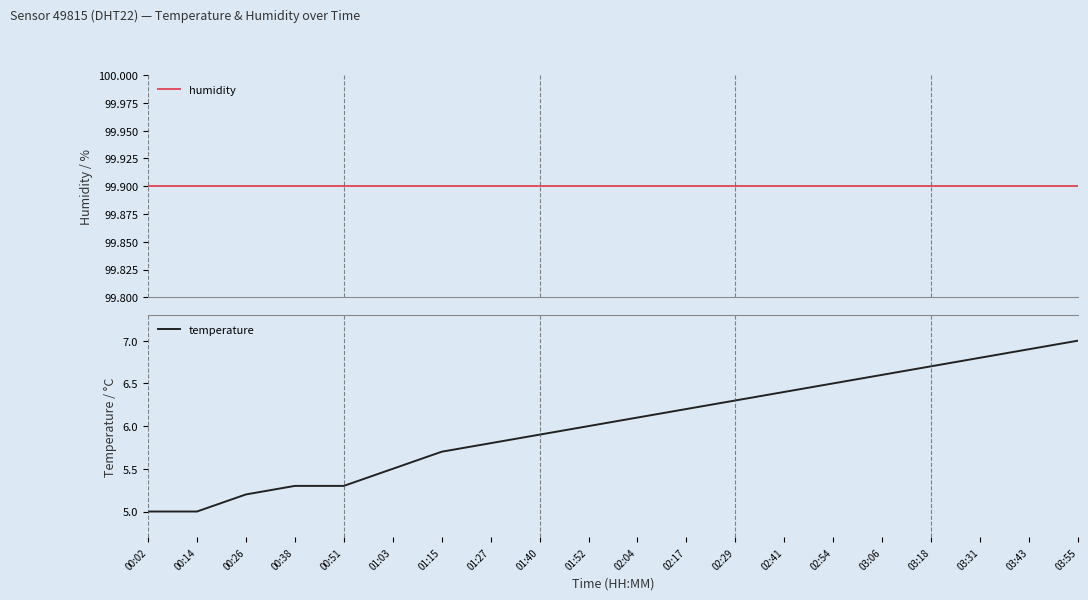

Reading left to right, extract all data points from this chart.

humidity: 99.9	99.9	99.9	99.9	99.9	99.9	99.9	99.9	99.9	99.9	99.9	99.9	99.9	99.9	99.9	99.9	99.9	99.9	99.9	99.9
temperature: 5.0	5.0	5.2	5.3	5.3	5.5	5.7	5.8	5.9	6.0	6.1	6.2	6.3	6.4	6.5	6.6	6.7	6.8	6.9	7.0